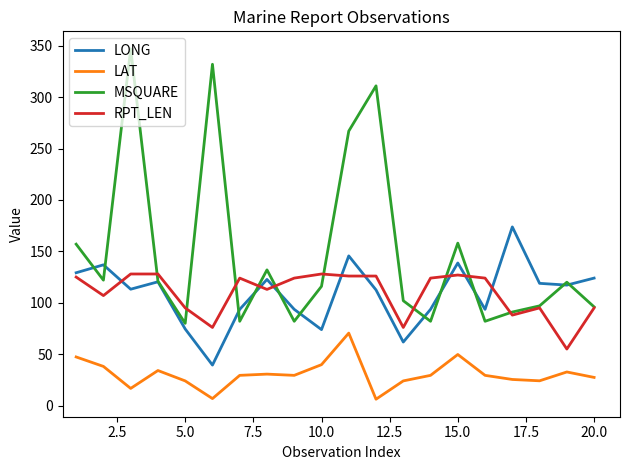

Which series has the largest range (max minus min)?

MSQUARE